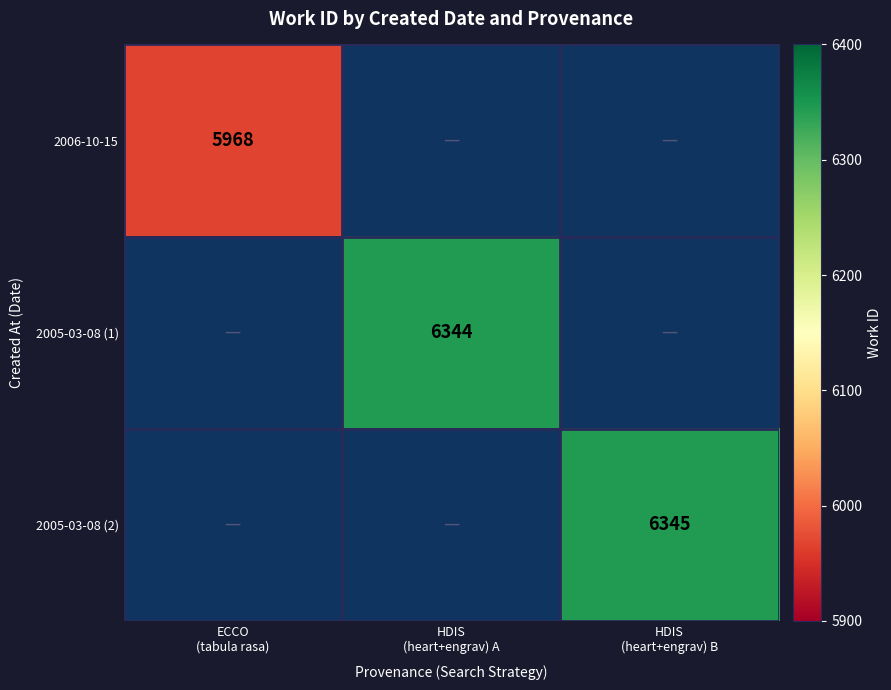

Rank the series at ECCO (tabula rasa) from highest to lowest value.

2006-10-15, 2005-03-08 (1), 2005-03-08 (2)